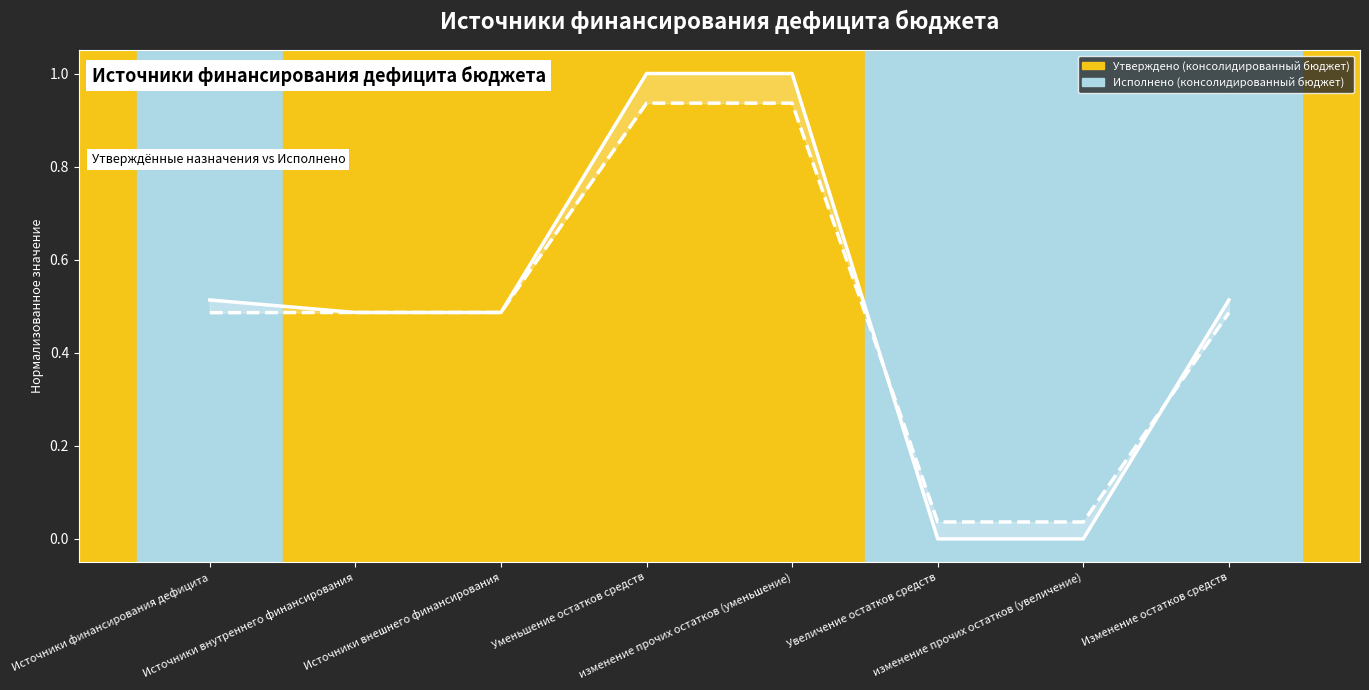

Reading left to right, transcribe all the data shown in this chart.

Утверждено (консолидированный бюджет): 0.5	0.5	0.5	1.0	1.0	0.0	0.0	0.5
Исполнено (консолидированный бюджет): 0.5	0.5	0.5	0.9	0.9	0.0	0.0	0.5